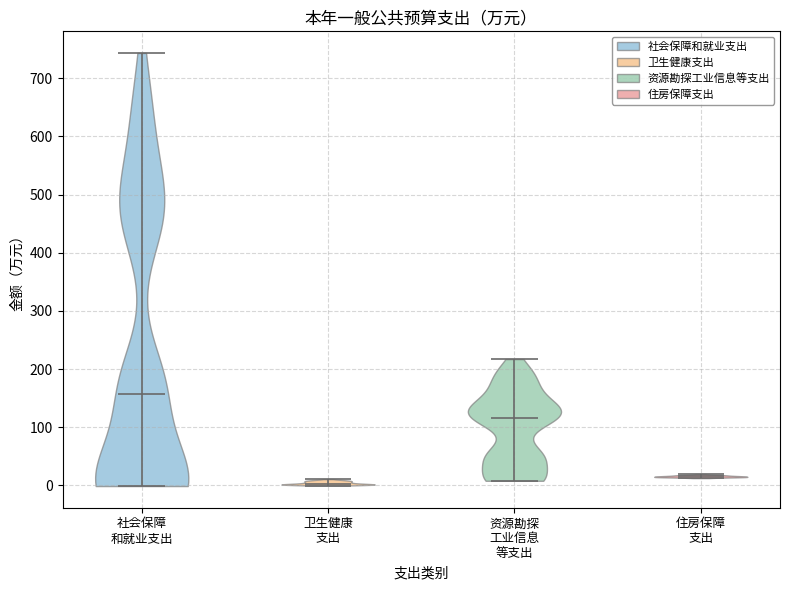

Which violin has the lowest median line?

卫生健康 支出